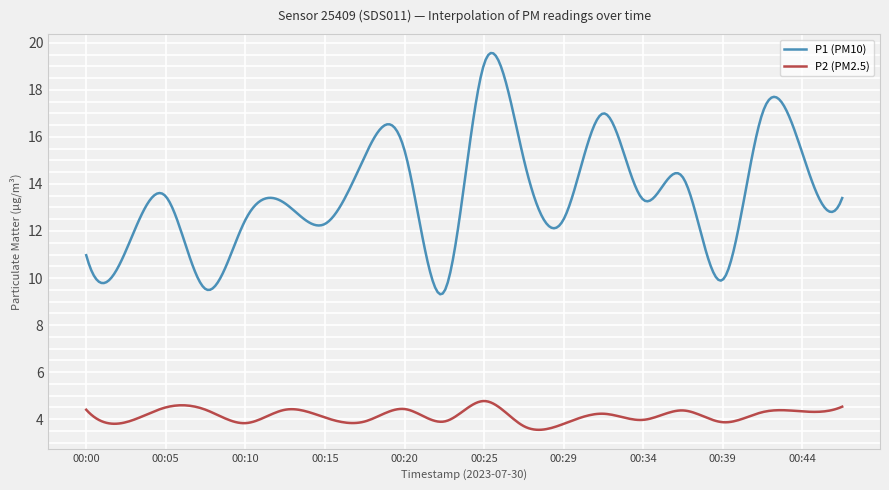

What is the maximum value shown in the chart?

19.6